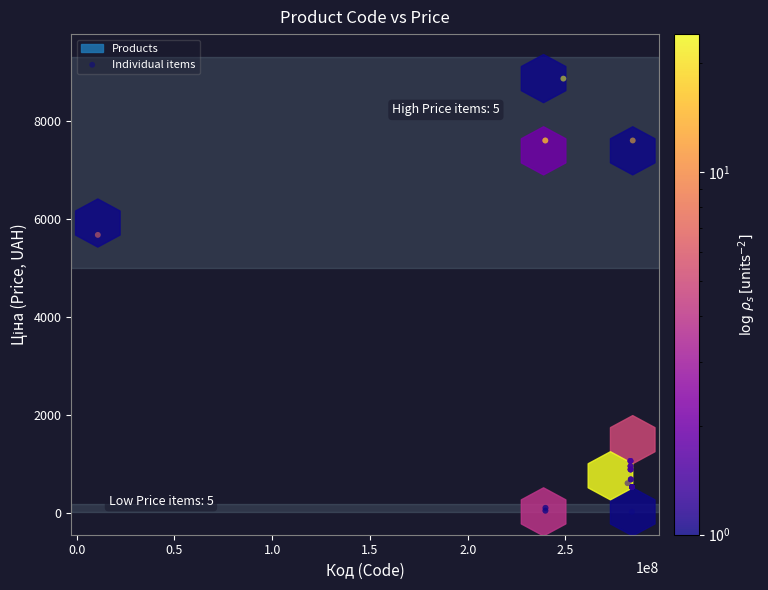

What Y value in the scatter plot is closest to 4444?

5673.8